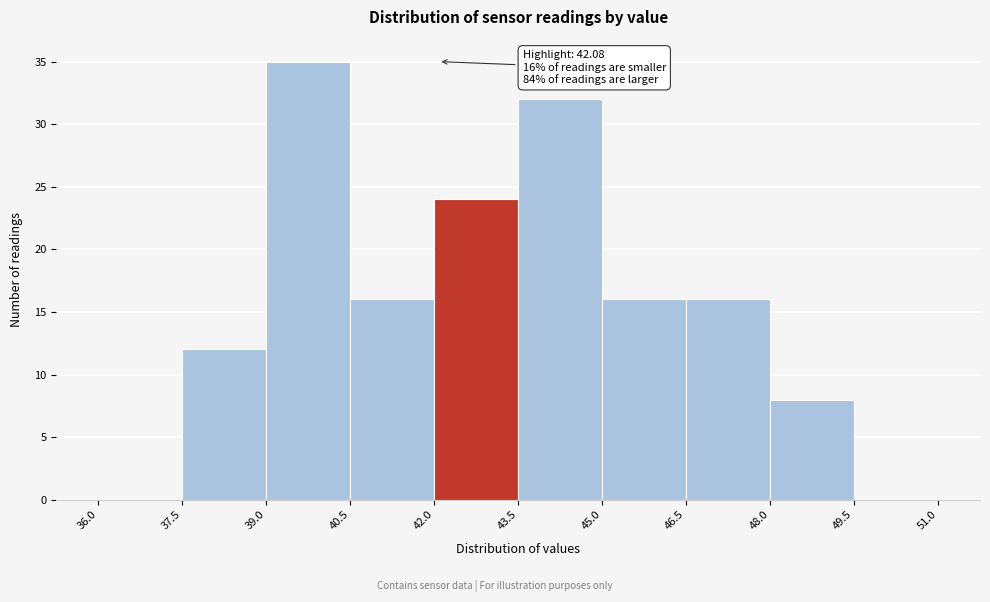

Which range on the x-axis has the tallest bar?

39.0 to 40.5